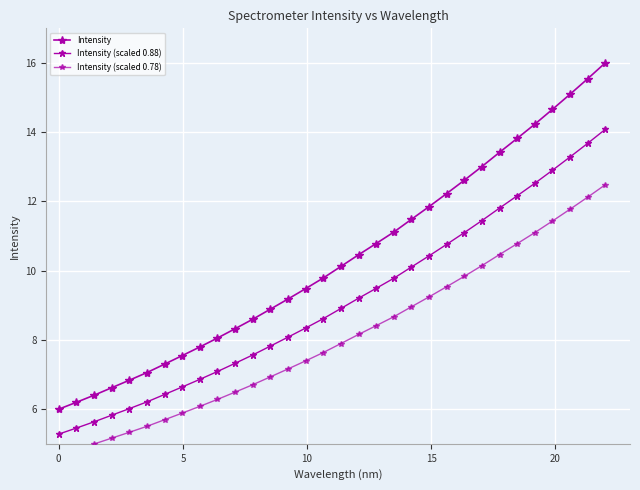

What is the greatest value displayed?

16.0